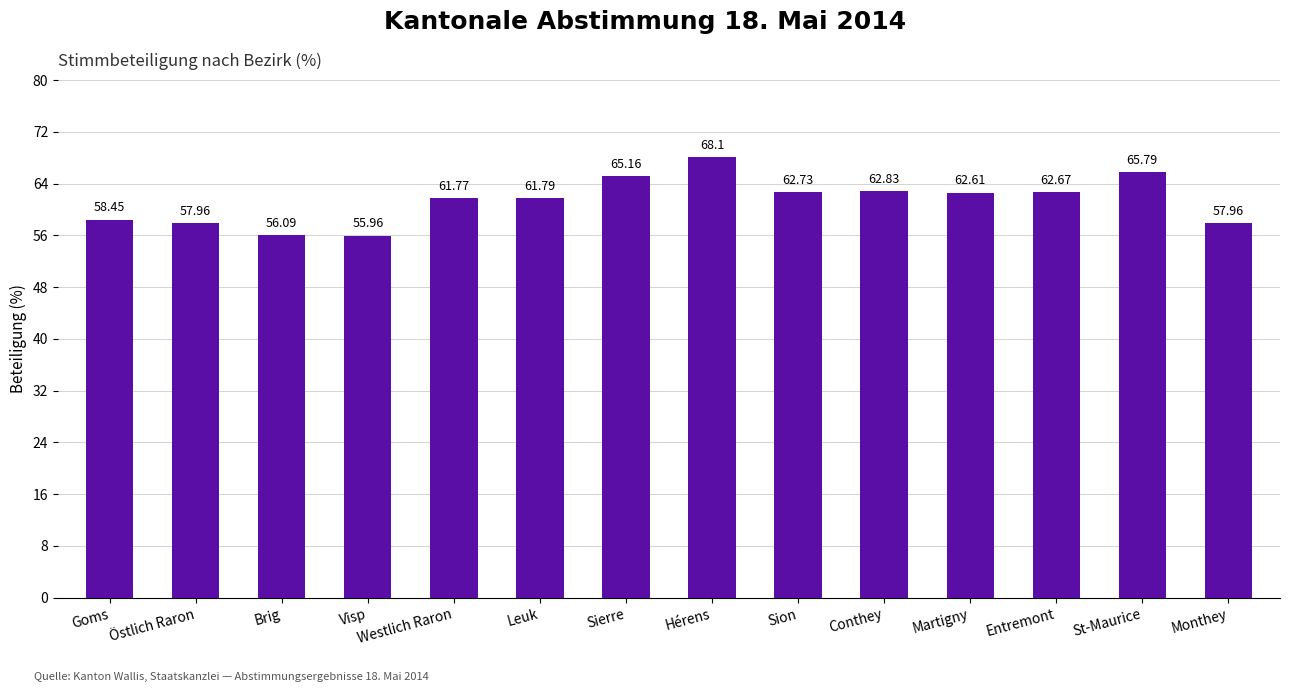

What is the label of the 4th bar from the right?

Martigny